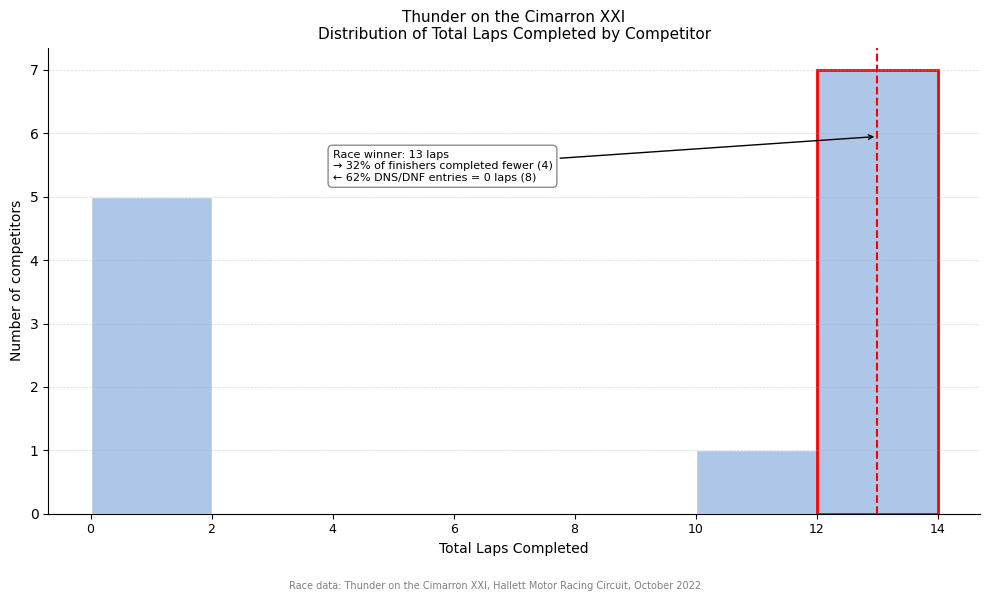

Which range on the x-axis has the tallest bar?

12 to 14